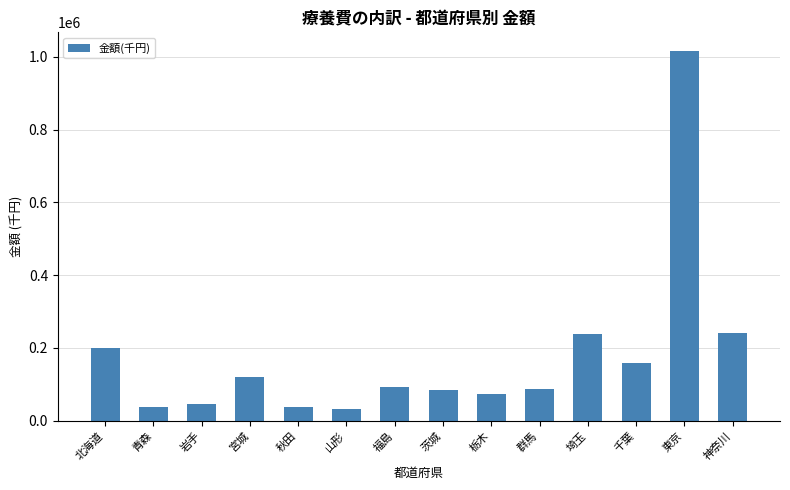

What is the change in value from 茨城 to 埼玉?

+153983.6